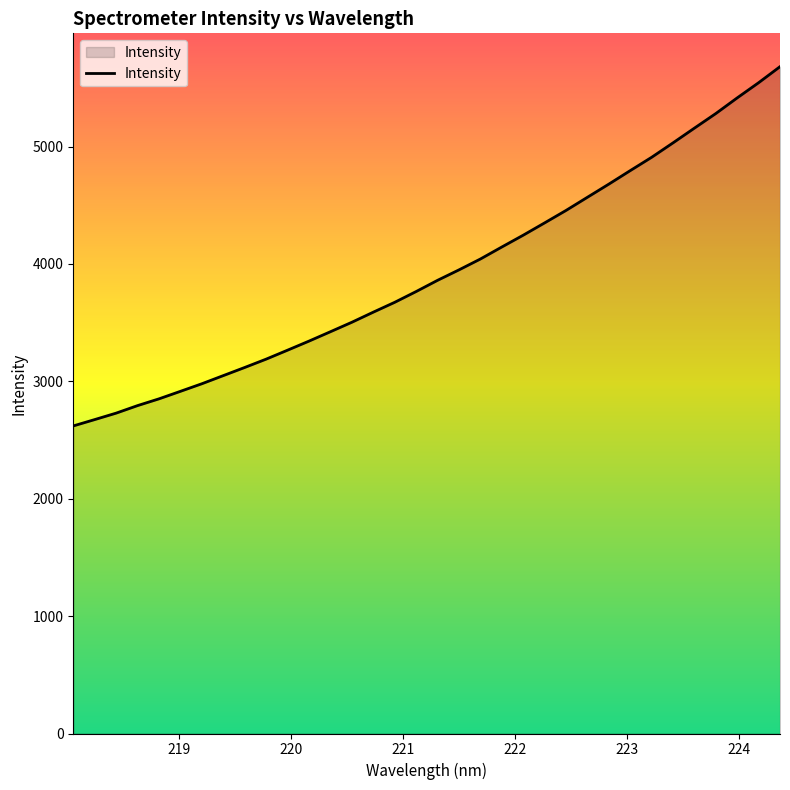

How many lines are shown in the chart?

1